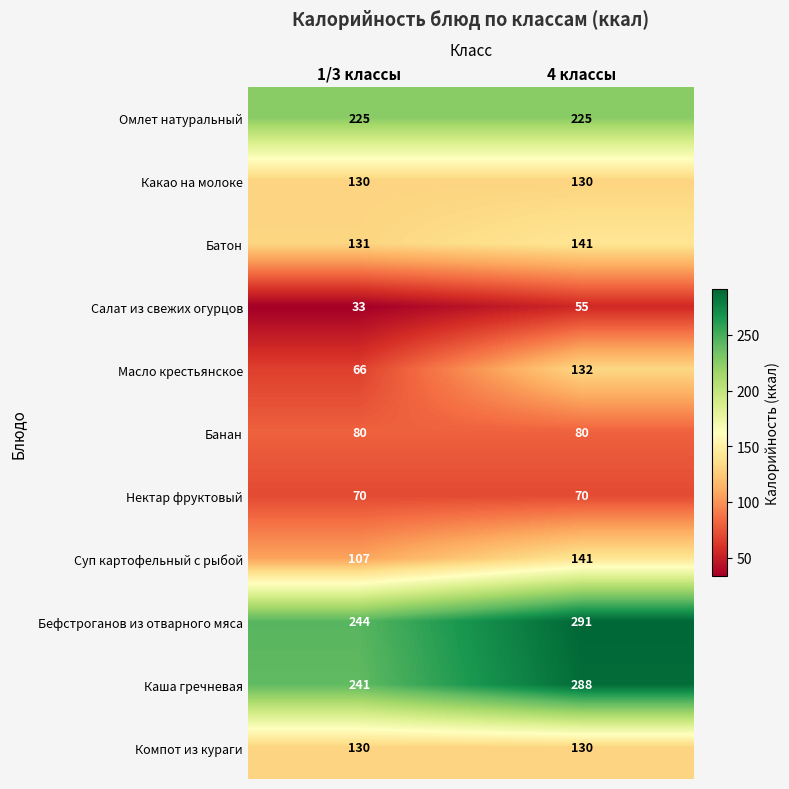

The Какао на молоке series shows 38 at 1/3 классы. True or false?

False